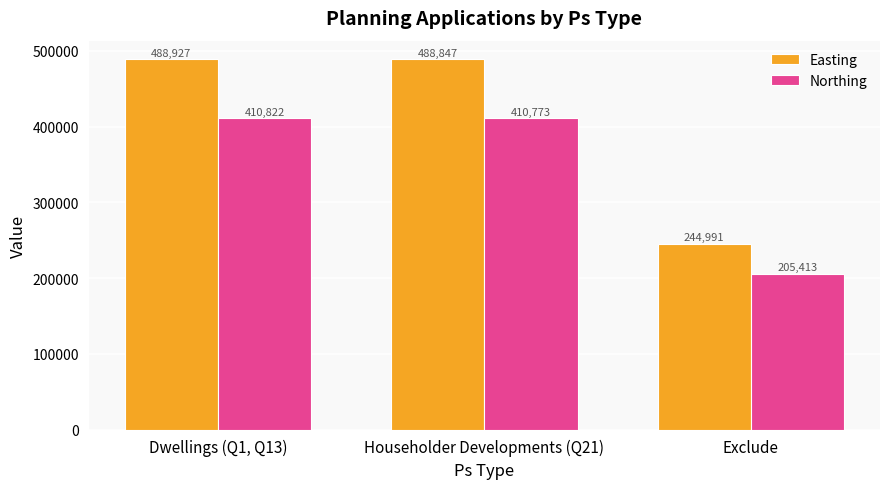

What is the label of the 2nd bar from the left?

Householder Developments (Q21)